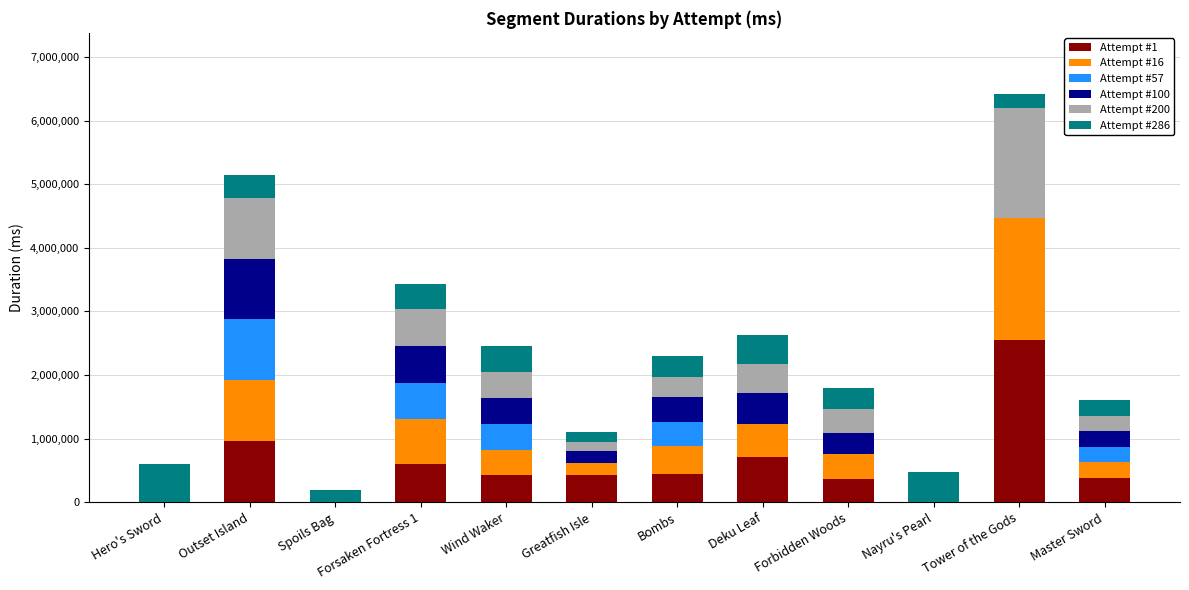

Which category has the highest value in the Attempt #1 series?

Tower of the Gods